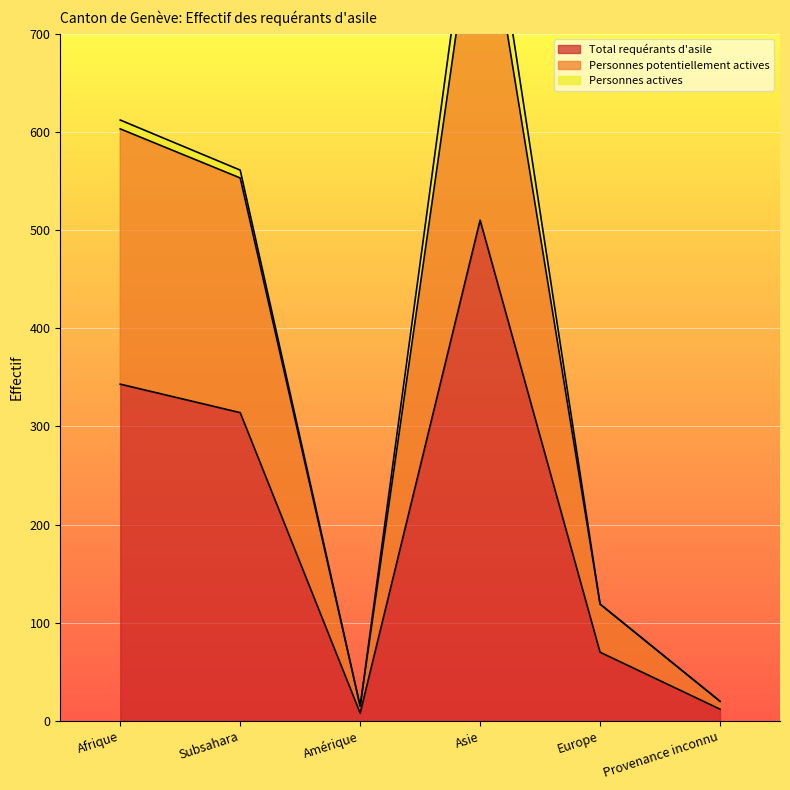

Where is the first local minimum for Total requérants d'asile?

Amérique